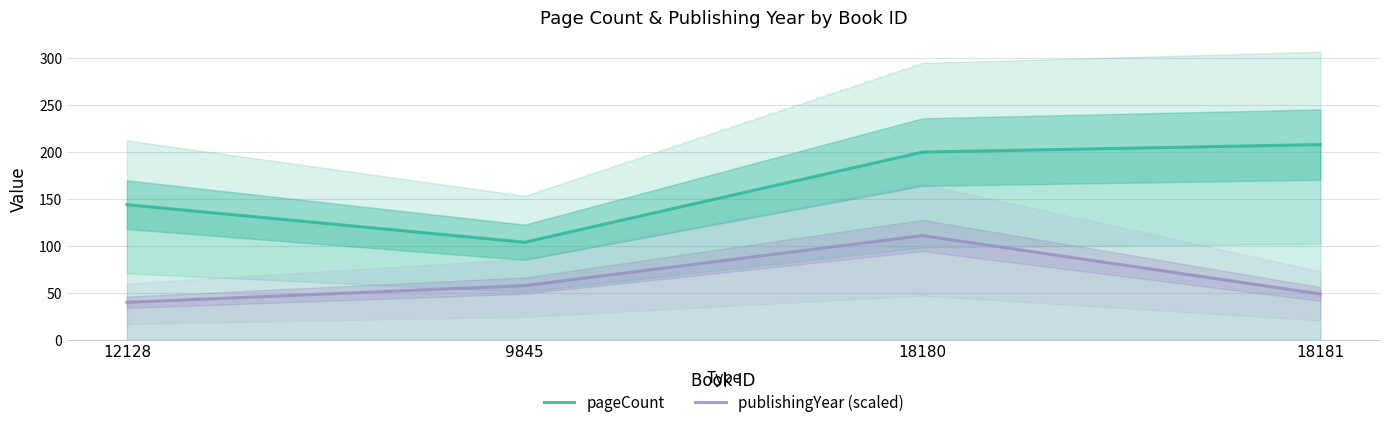

True or false: publishingYear (scaled) and pageCount cross at least once.

False